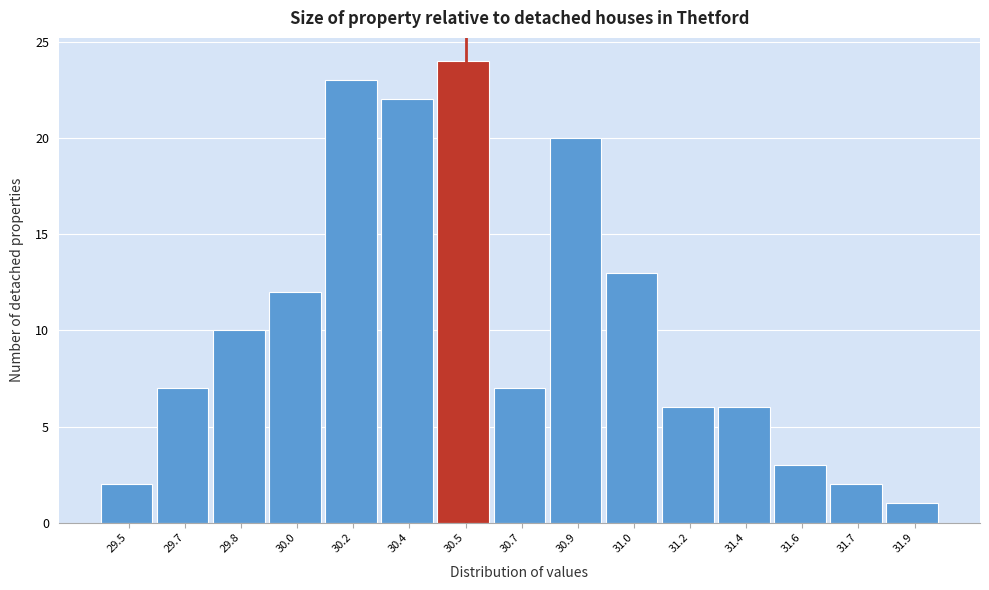

Reading right to left, what are all the values shown in this chart?

1	2	3	6	6	13	20	7	24	22	23	12	10	7	2